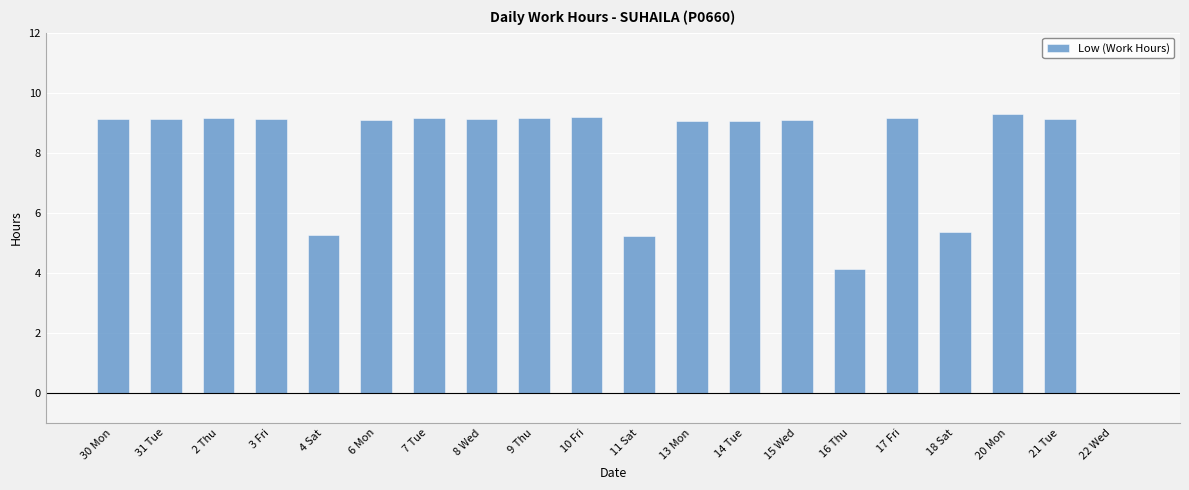

How many values exceed 9?

15